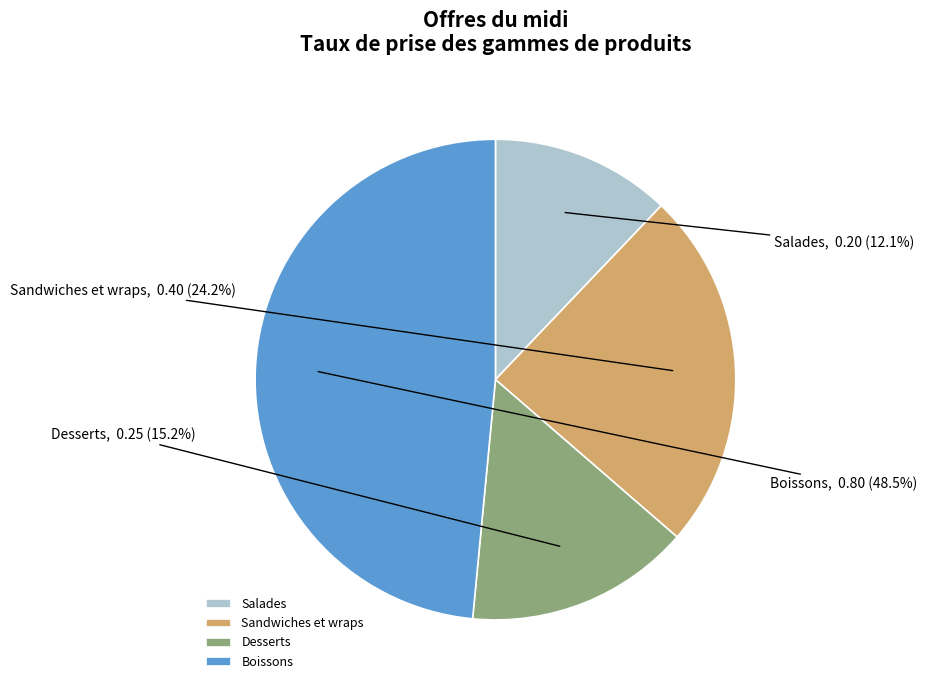

To the nearest percent, what is the difference between the largest and smallest slice percentages?

36%